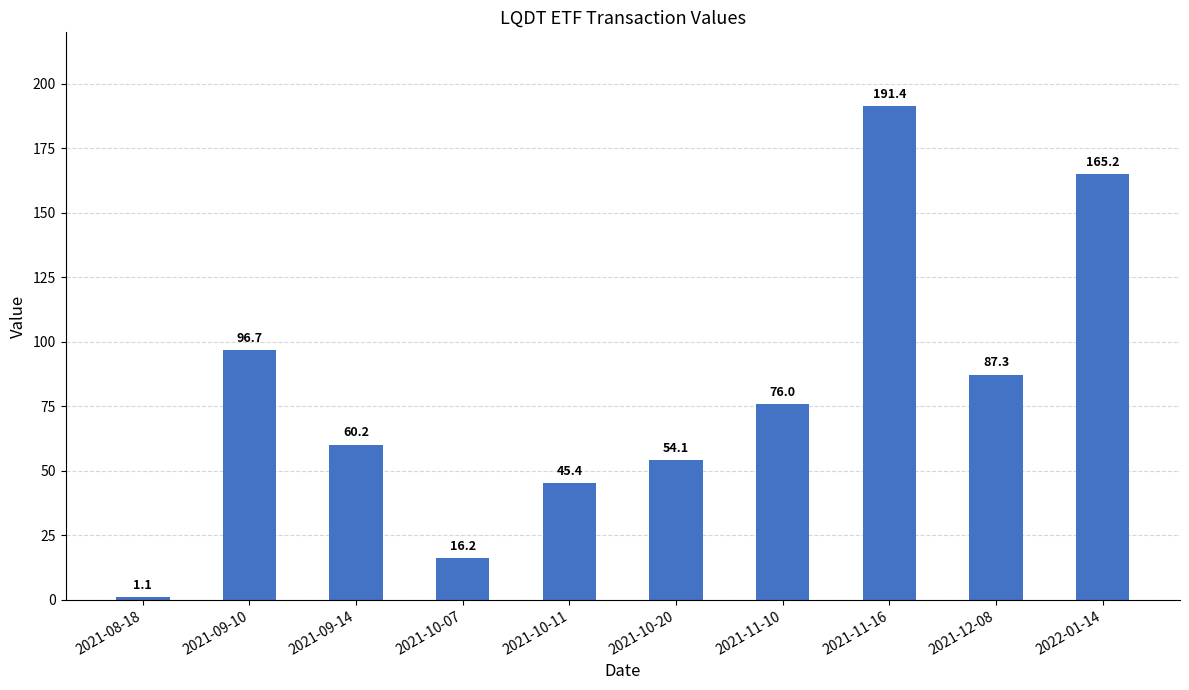

Reading right to left, list all the values displayed in this chart.

165.2	87.3	191.4	76.0	54.1	45.4	16.2	60.2	96.7	1.1